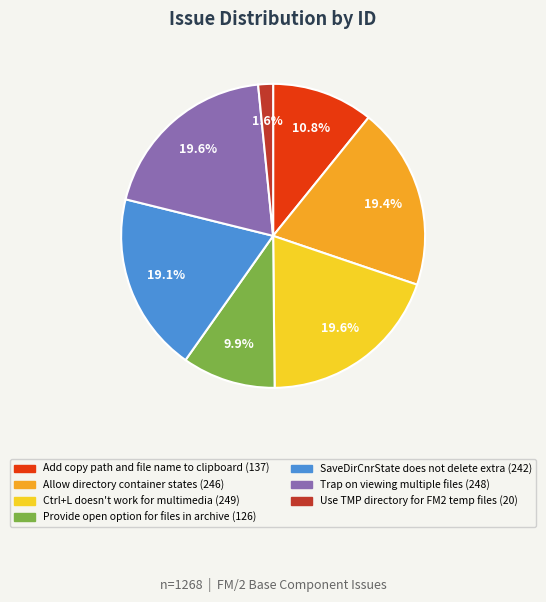

To the nearest percent, what is the difference between the largest and smallest slice percentages?

18%